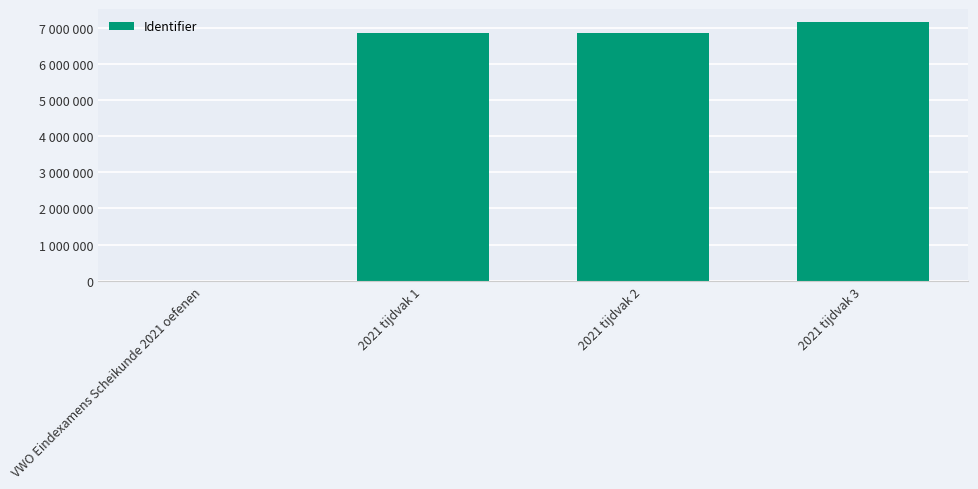

What is the label of the 4th bar from the left?

2021 tijdvak 3